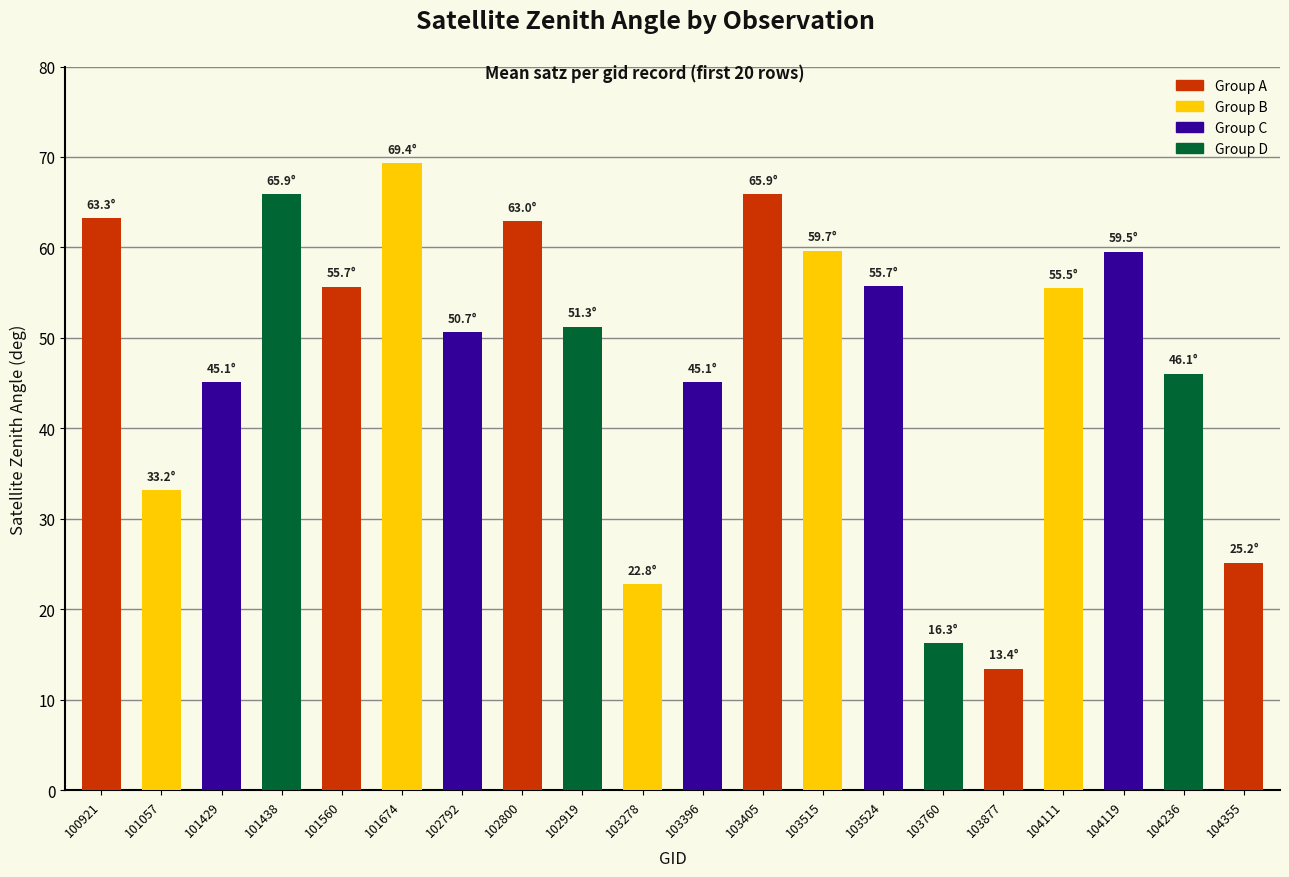

What is the sum of all values?

962.5